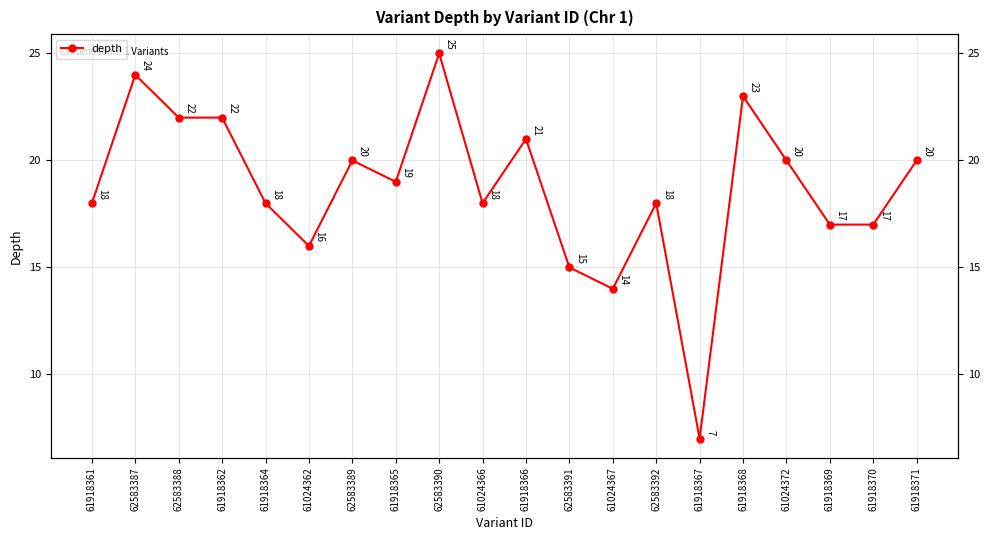

Where is the first local minimum?

61024362